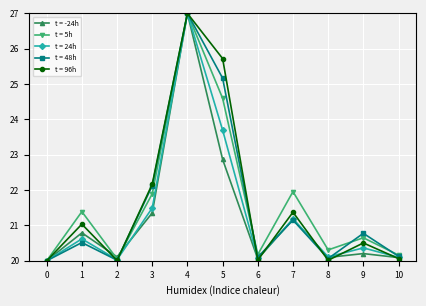

Which category has the highest value in the t = -24h series?

4